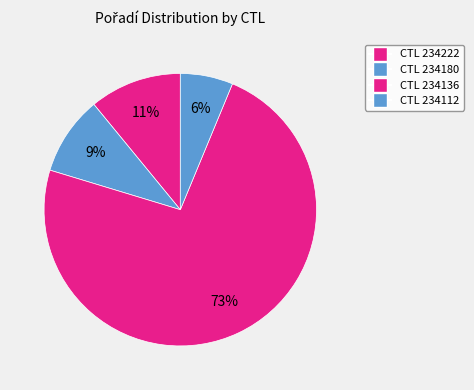

Count the number of slices in the pie.

4